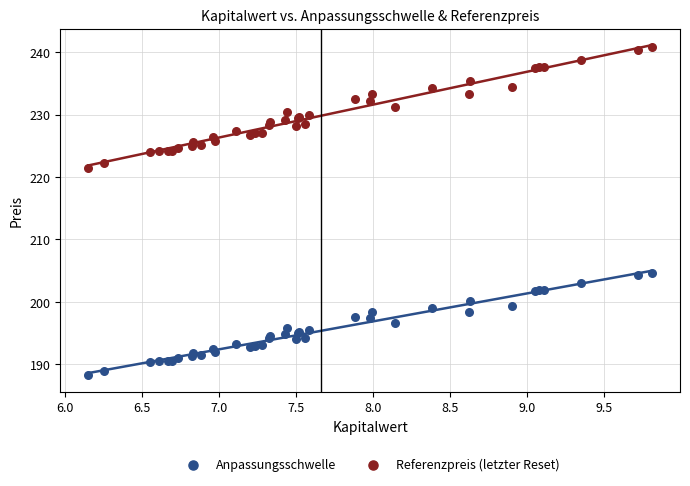

Across all series, what Y value is closest to 214?

221.4